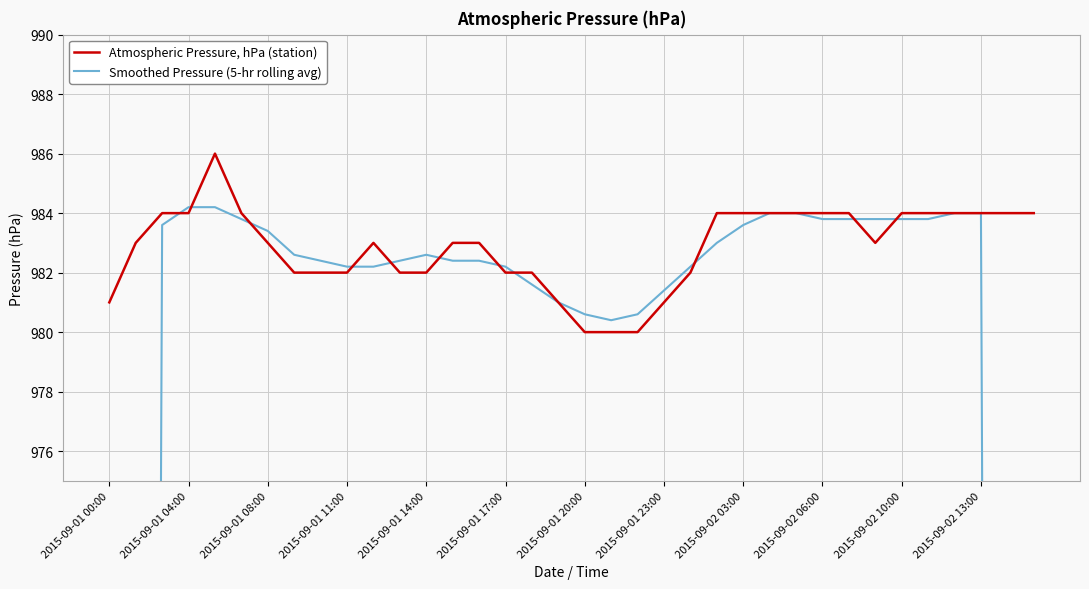

At which category does Smoothed Pressure (5-hr rolling avg) reach its first local valley?

19